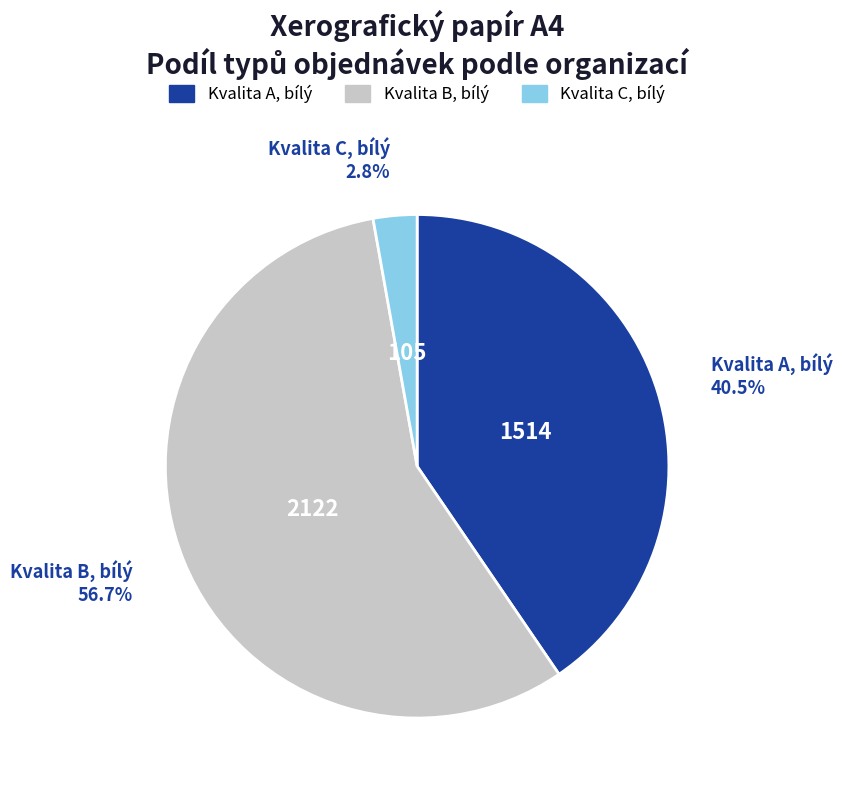

Does any single category account for the majority?

Yes